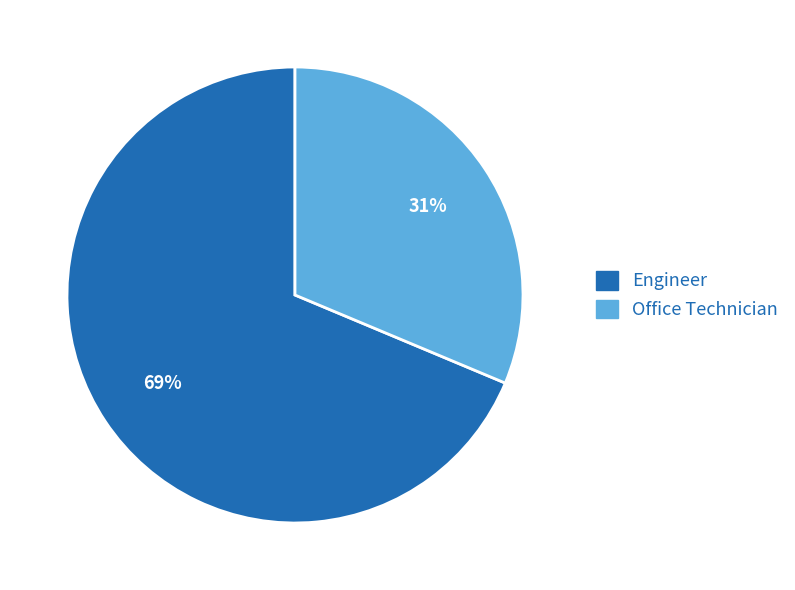

Approximately how many times larger is the value at Engineer compared to Office Technician?

2.2